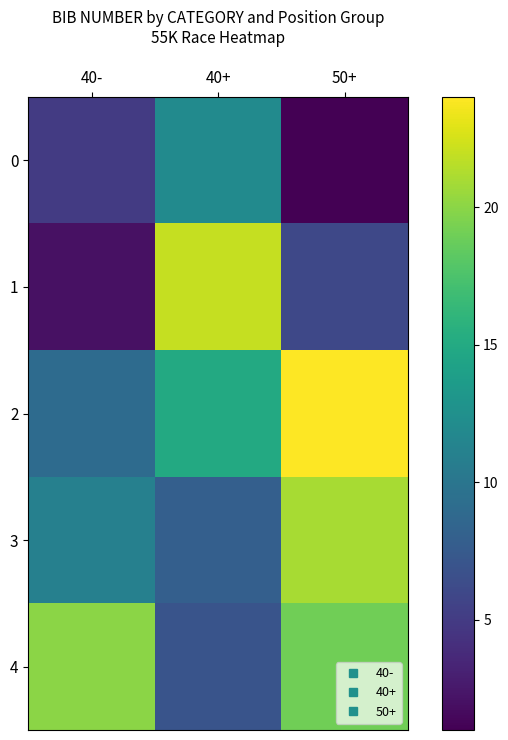

Which category has the lowest value across all series?

50+